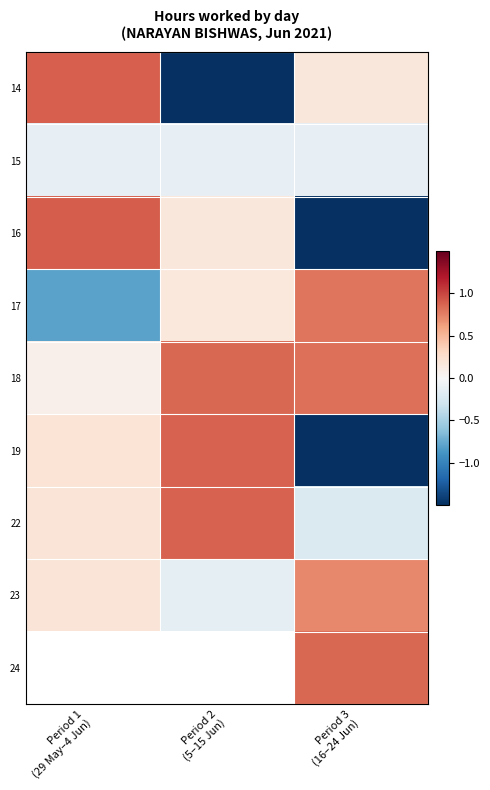

What is the sum of all 16 values?

-1.4